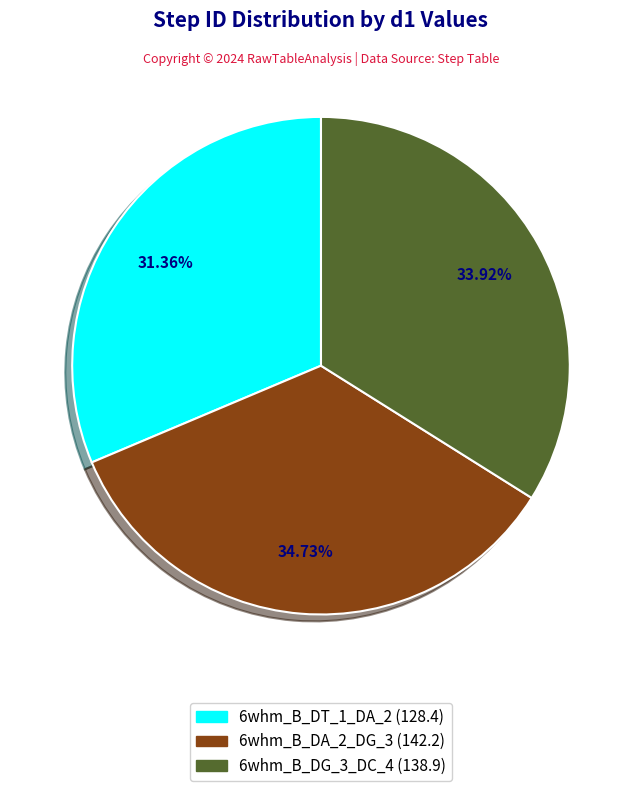

Is there any slice that represents more than half of the pie?

No